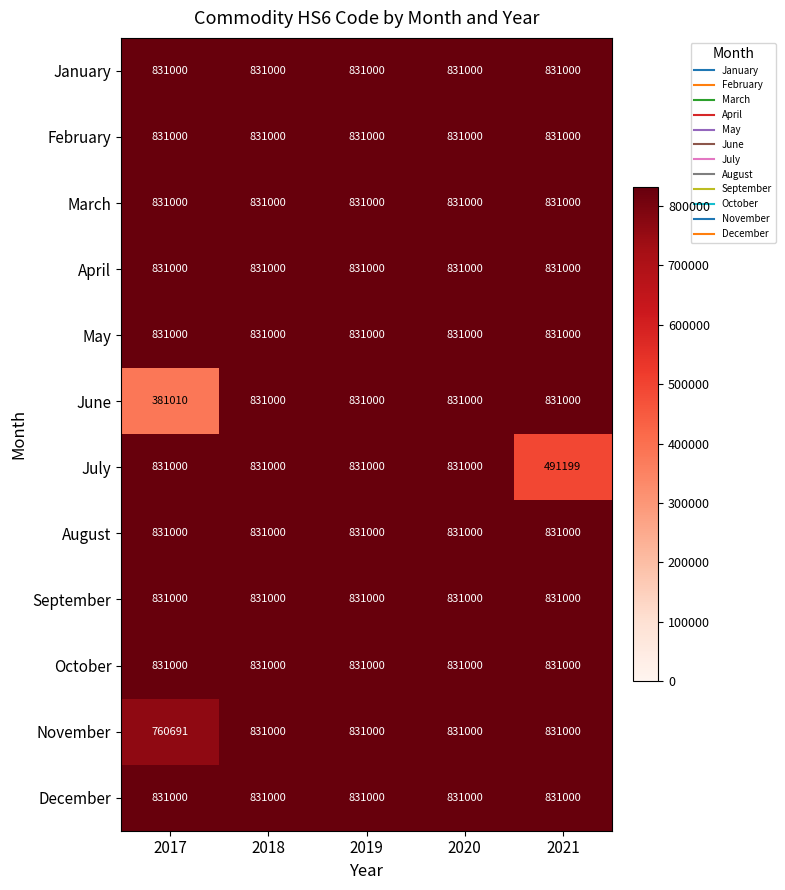

What is the greatest value displayed?

831000